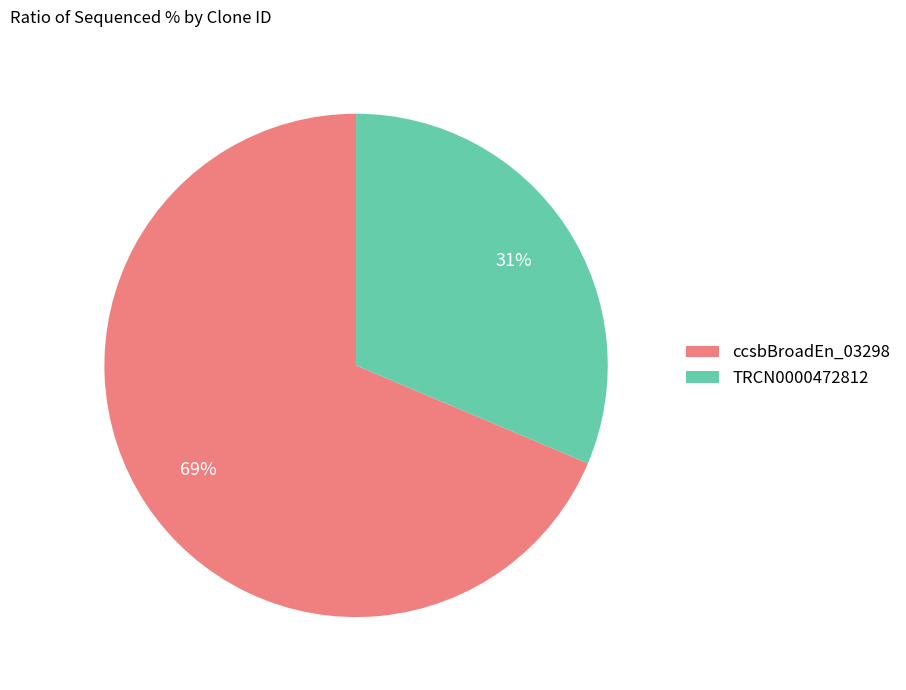

True or false: TRCN0000472812 accounts for 25% of the total.

False